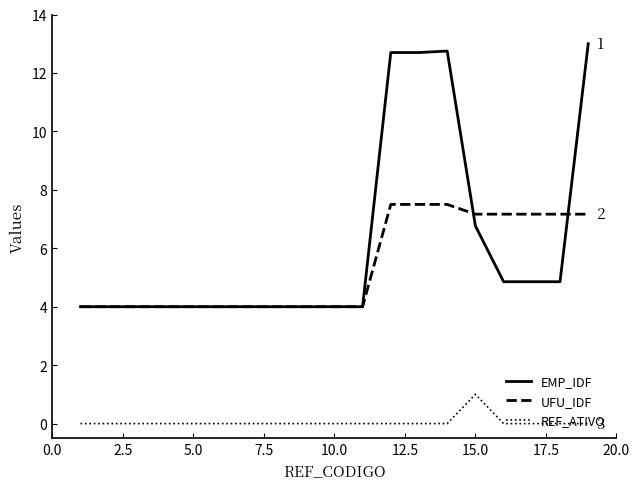

True or false: REF_ATIVO and UFU_IDF intersect in this chart.

False